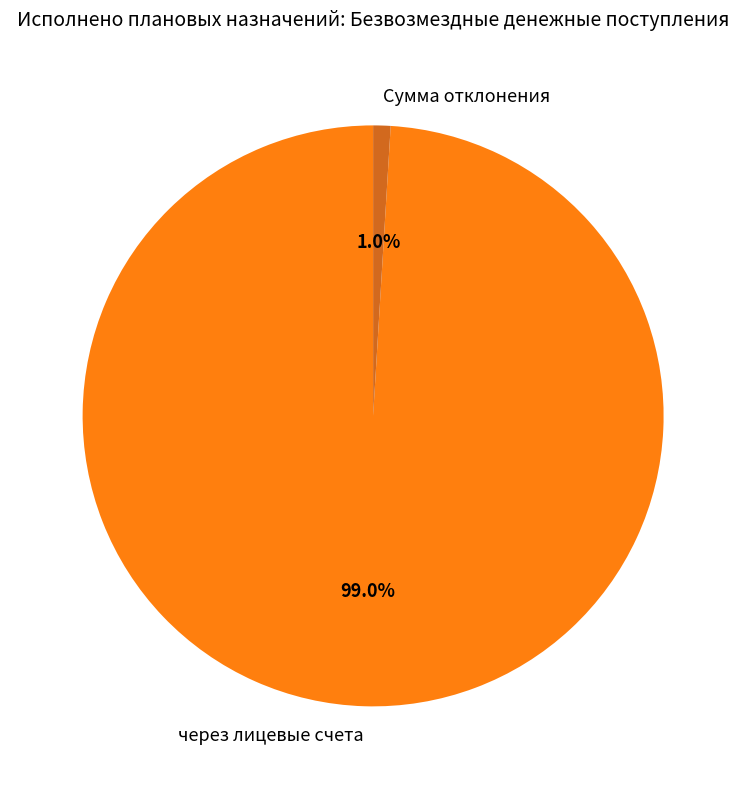

To the nearest percent, what percentage of the pie is через лицевые счета?

99%